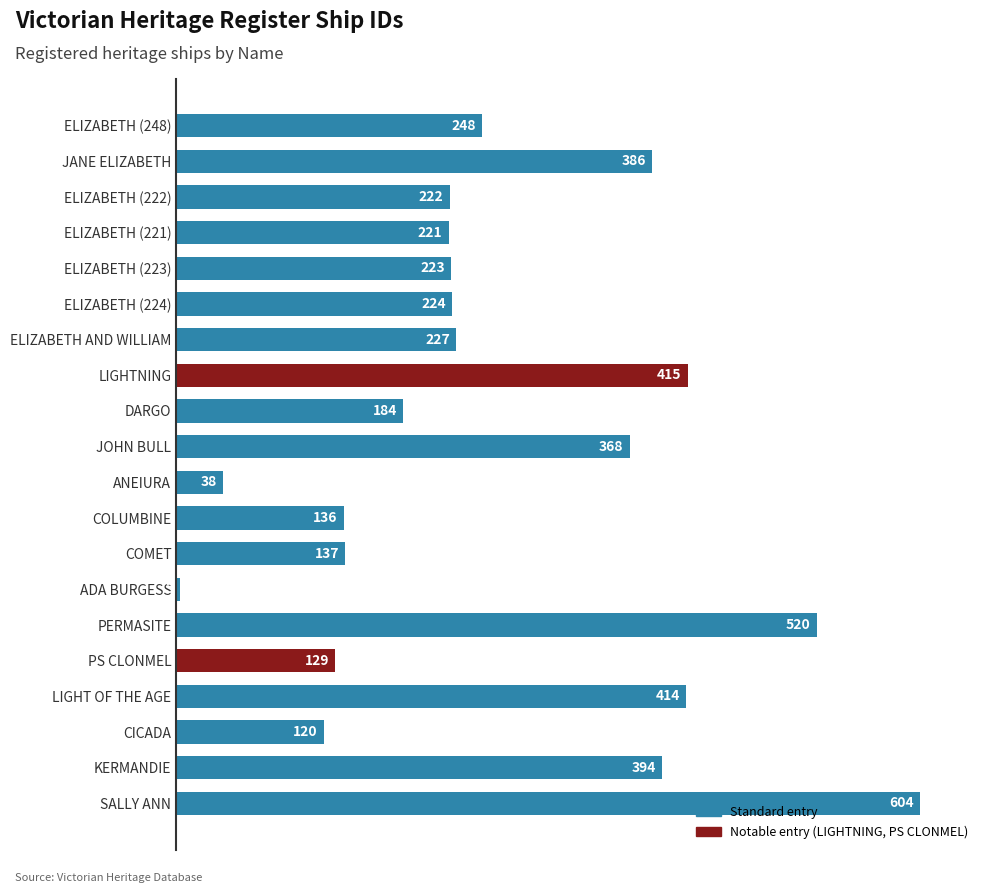

Which category has the lowest value across all series?

ADA BURGESS